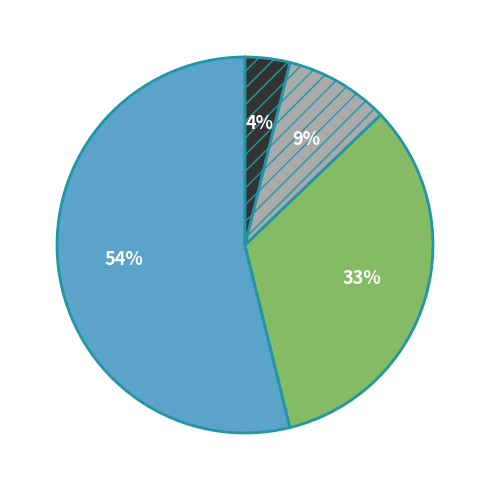

To the nearest percent, what is the average slice percentage?

25%